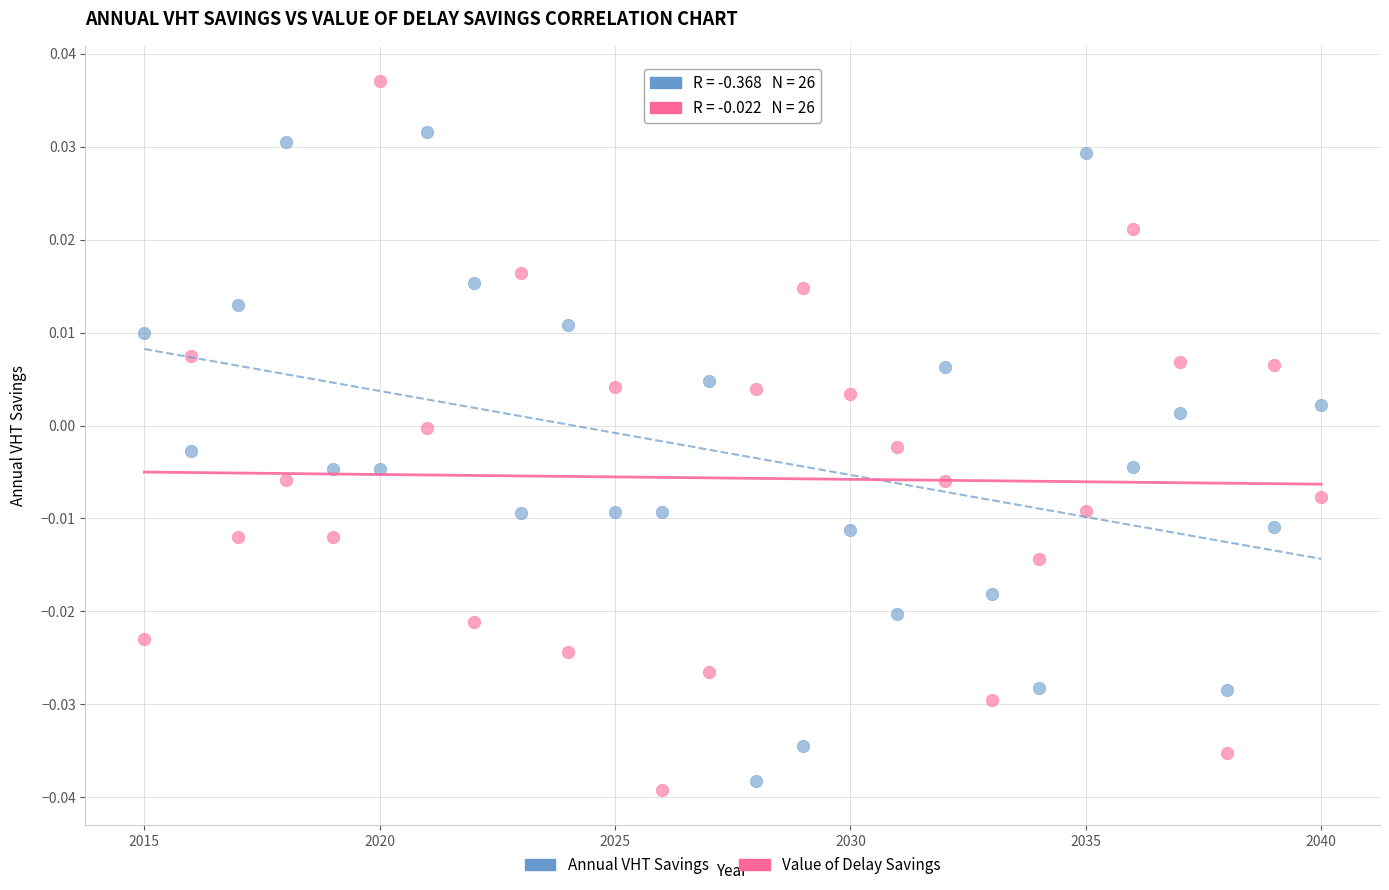

Which series contains the lowest Y value?

Value of Delay Savings